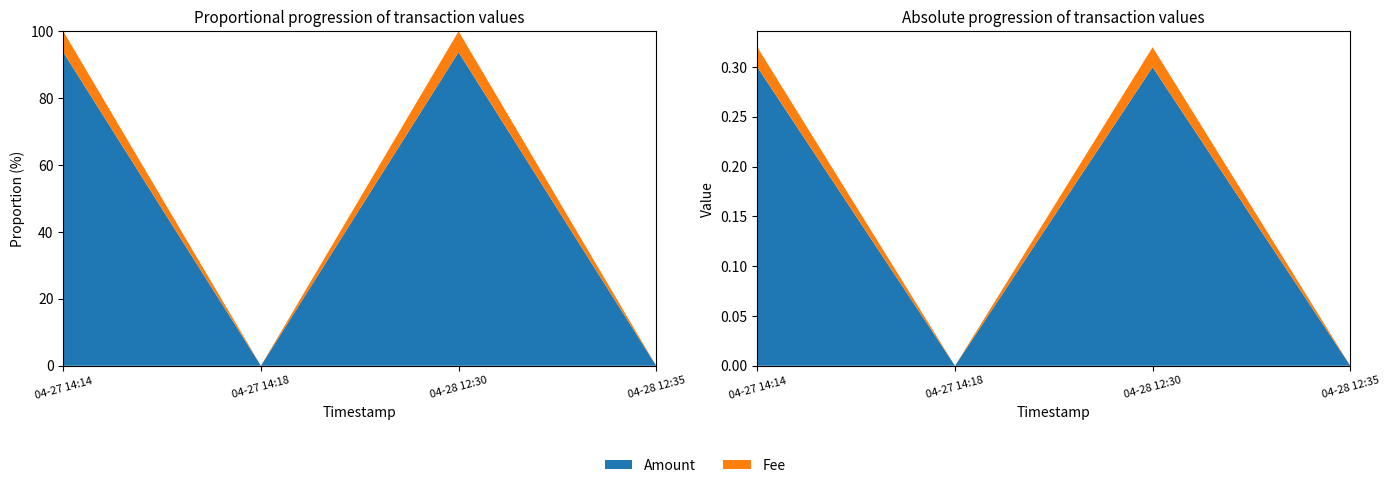

Reading right to left, extract all data points from this chart.

Amount: 0.0	0.3	0.0	0.3
Fee: 0.0	0.0	0.0	0.0